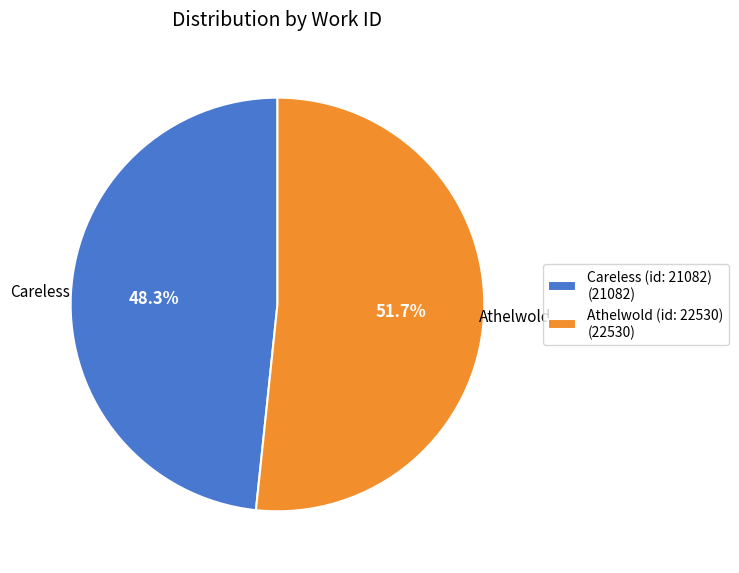

Rank the categories by value from highest to lowest.

Athelwold (id: 22530), Careless (id: 21082)